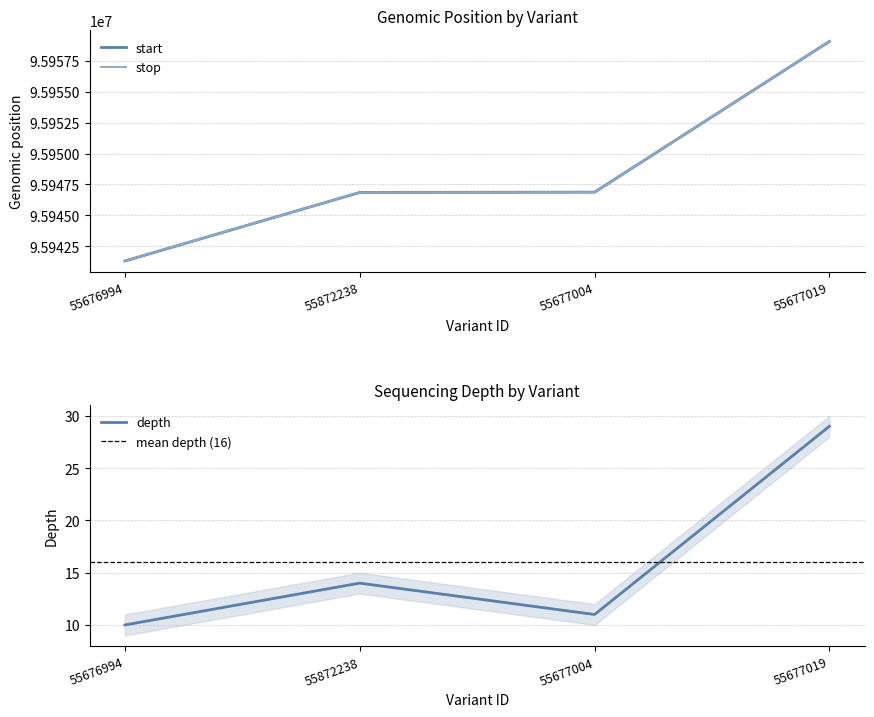

How many lines are shown in the chart?

3